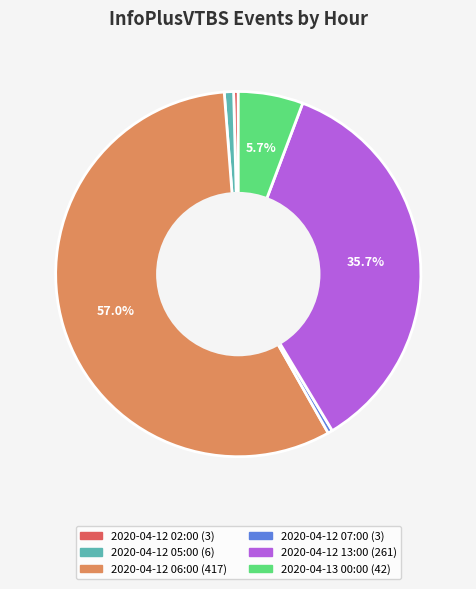

Count the number of slices in the pie.

6